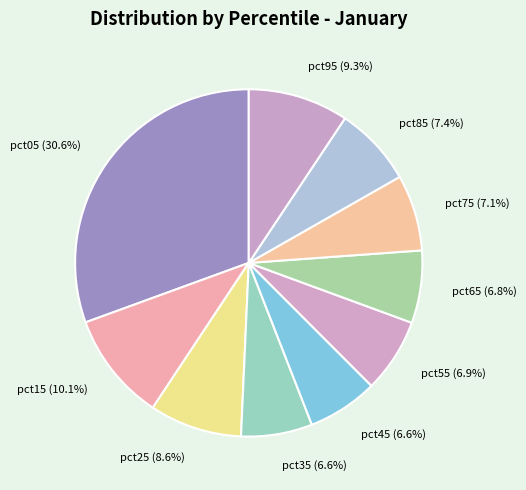

Do pct45 and pct75 together represent more than half of the pie?

No